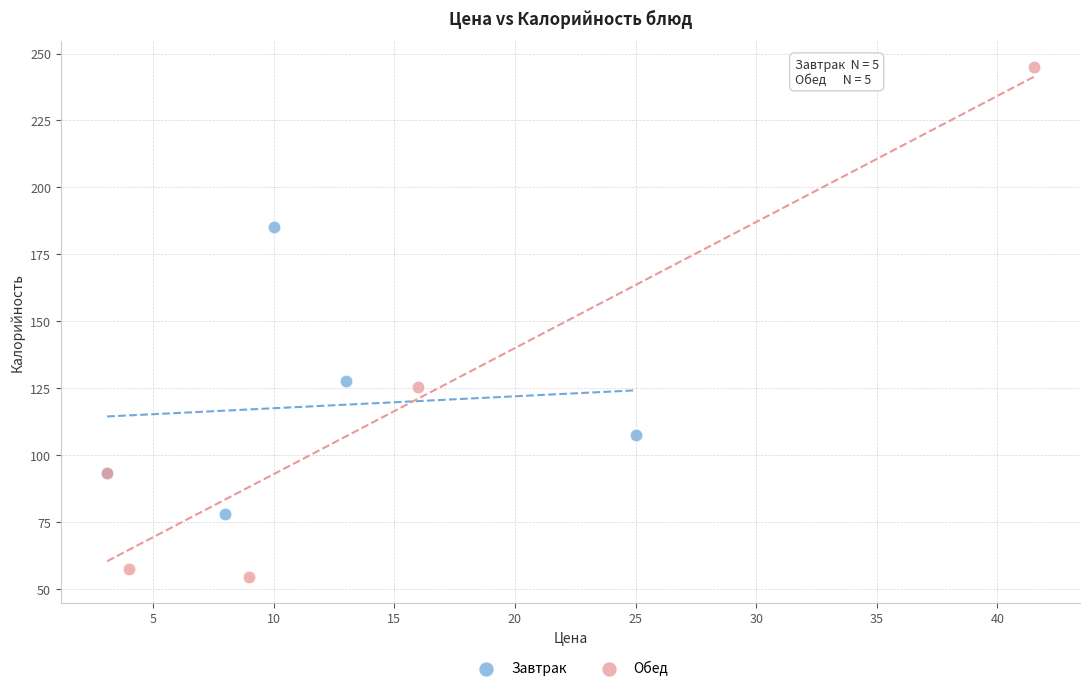

Which series has the largest Y range (max minus min)?

Обед